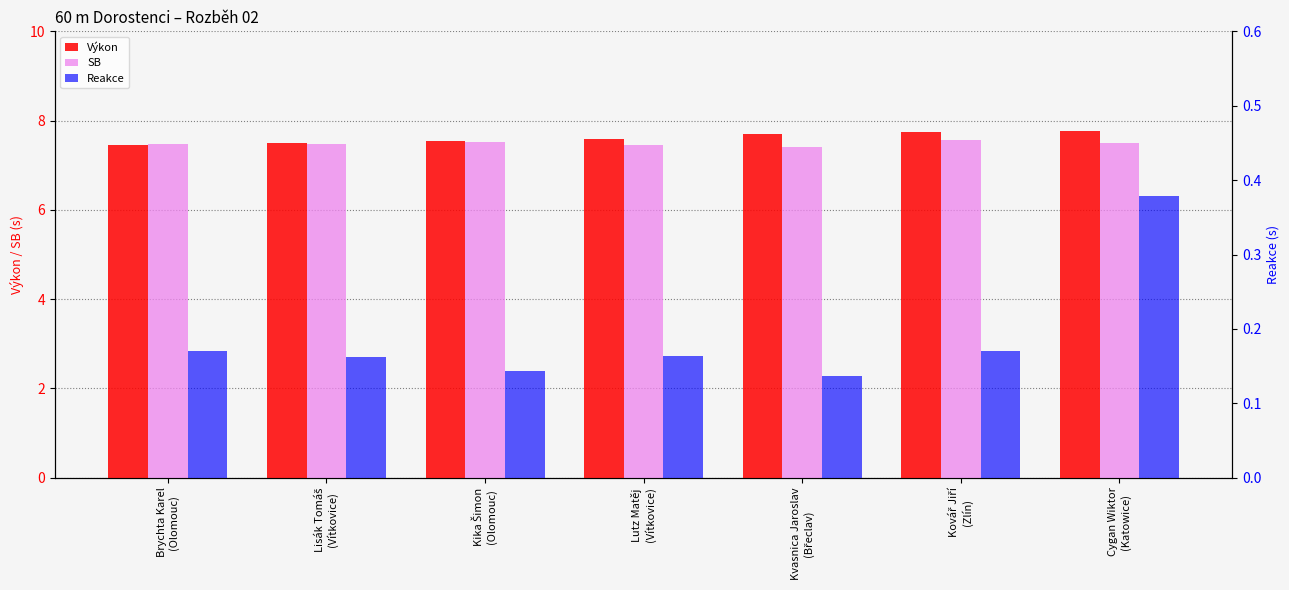

What is the minimum value for Výkon?

7.5